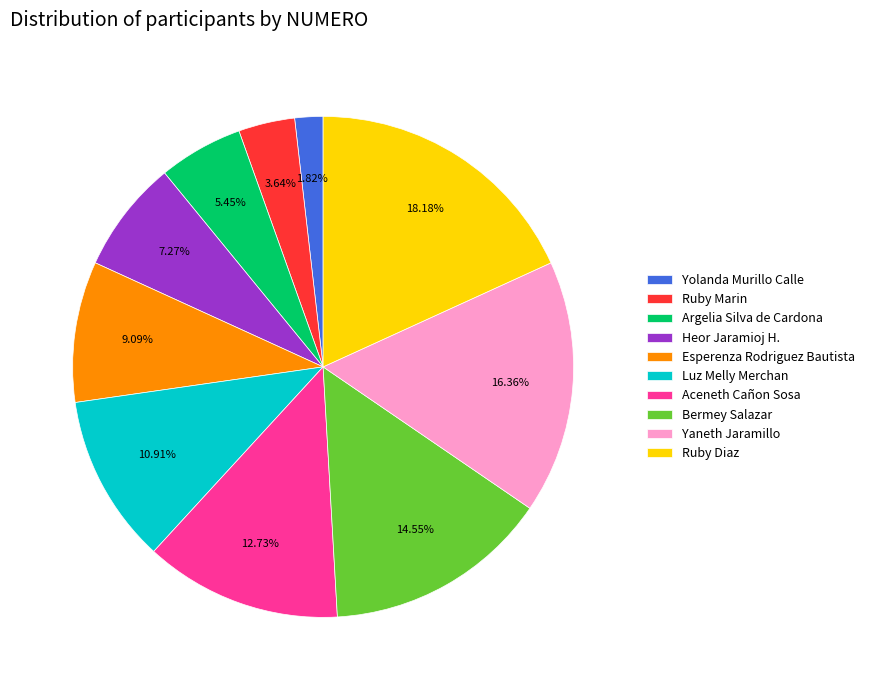

Combined, do Bermey Salazar and Ruby Marin account for over 50%?

No